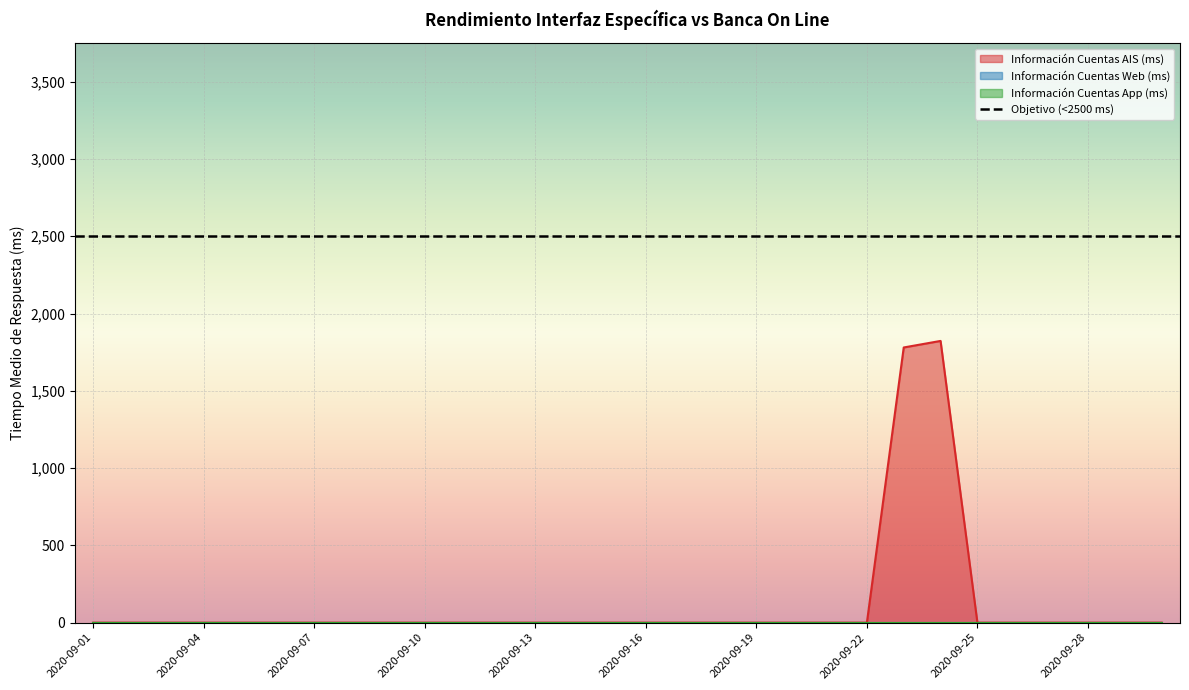

How many categories are shown in the chart?

30